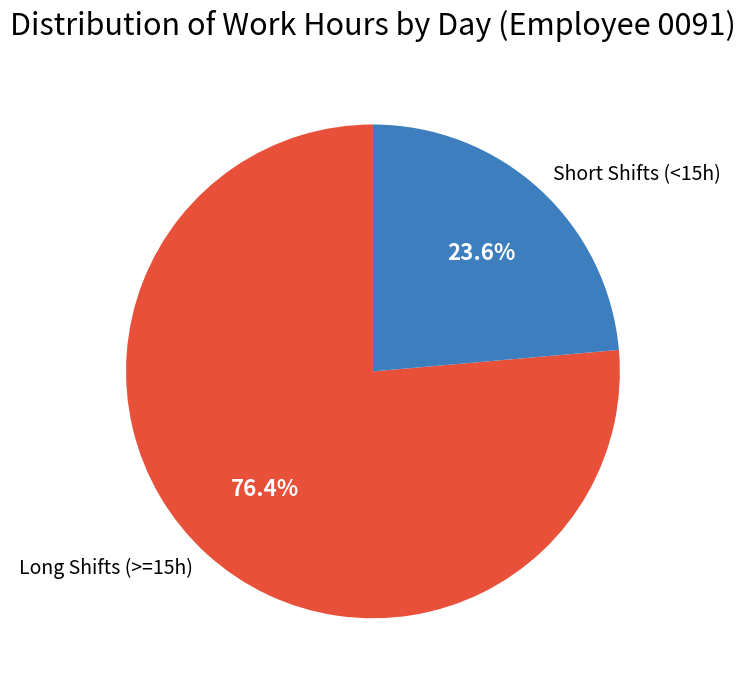

Is there a majority slice in this chart?

Yes